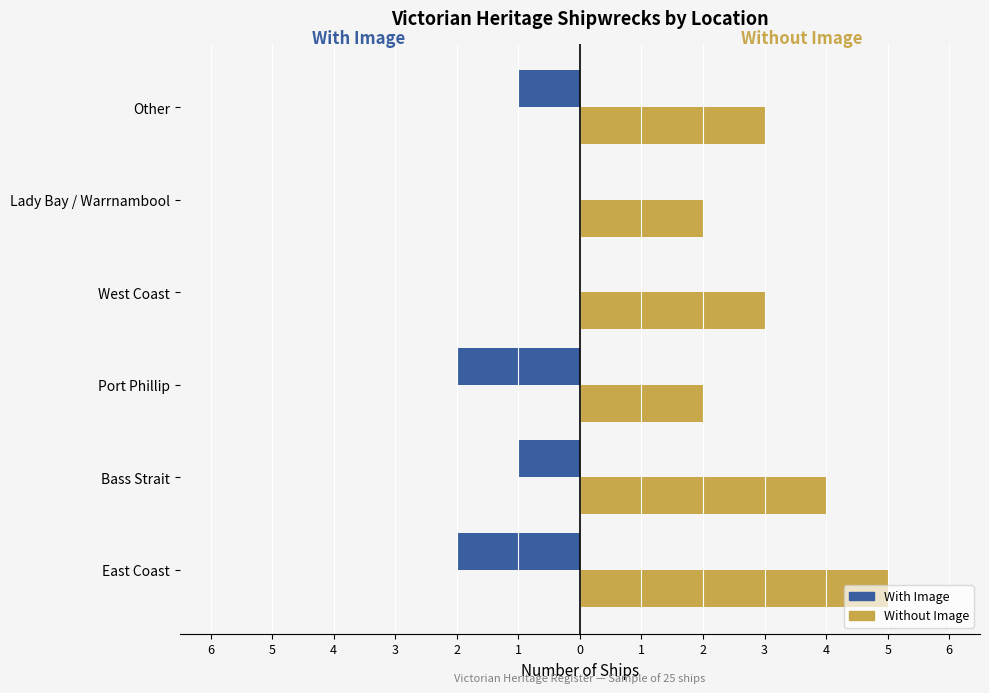

What are all the series names shown in the legend?

With Image, Without Image